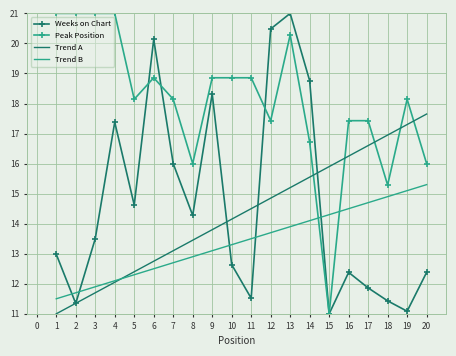

Which series ends up on top after the final intersection of Peak Position and Trend A?

Trend A